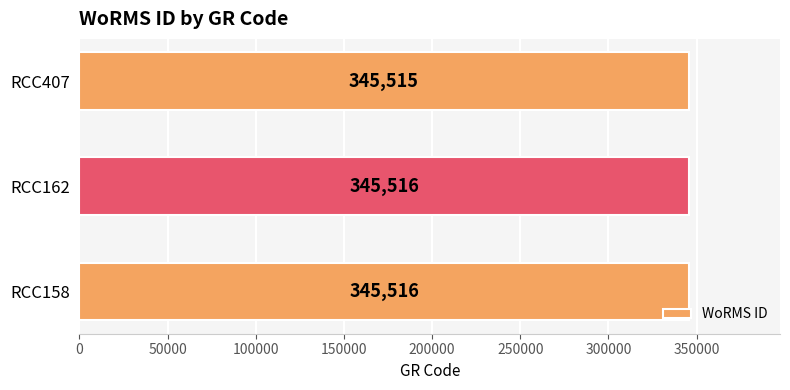

True or false: the data shows 345515 at RCC407.

True